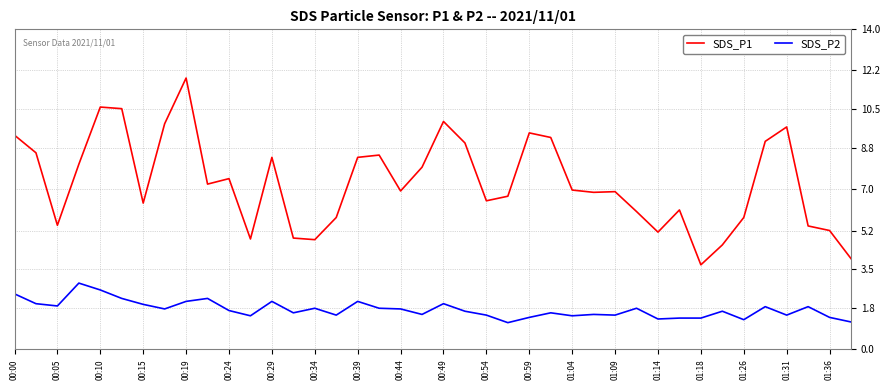

Which series has the largest total across all categories?

SDS_P1